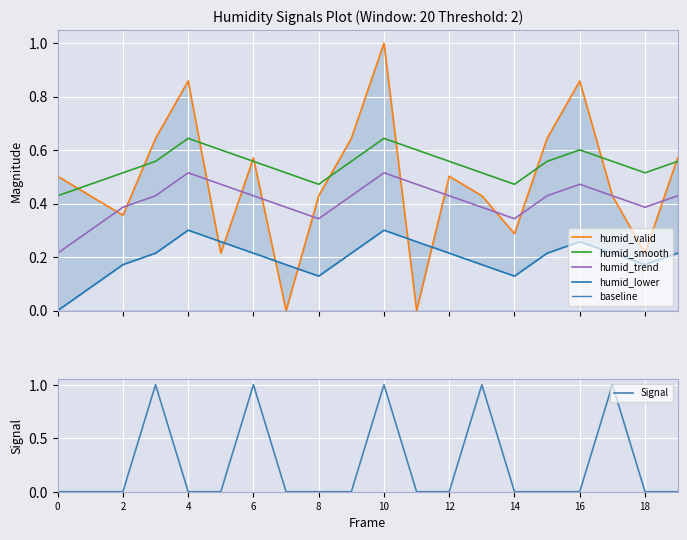

True or false: humid_lower and humid_trend cross at least once.

False